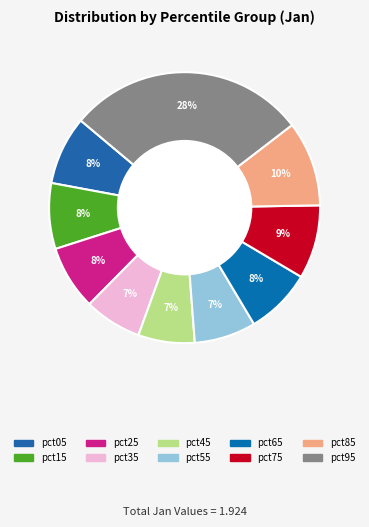

How many segments does this pie chart have?

10